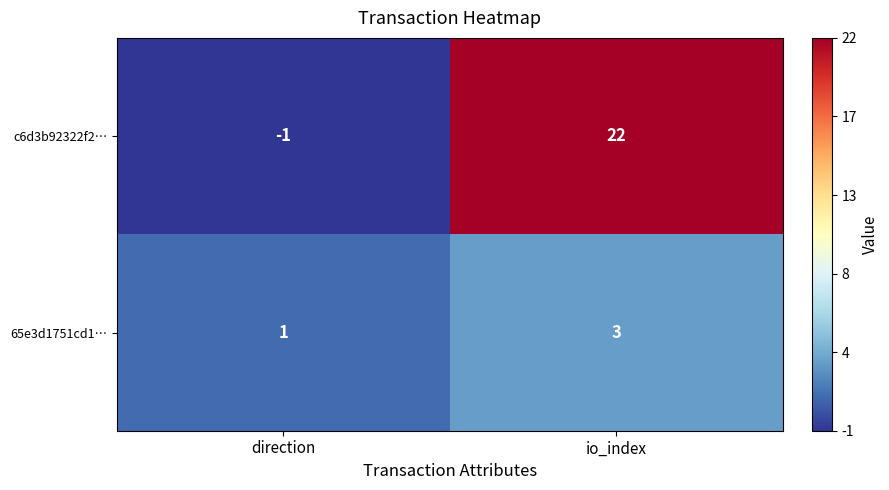

Reading left to right, what are all the values shown in this chart?

c6d3b92322f2…: -1	22
65e3d1751cd1…: 1	3